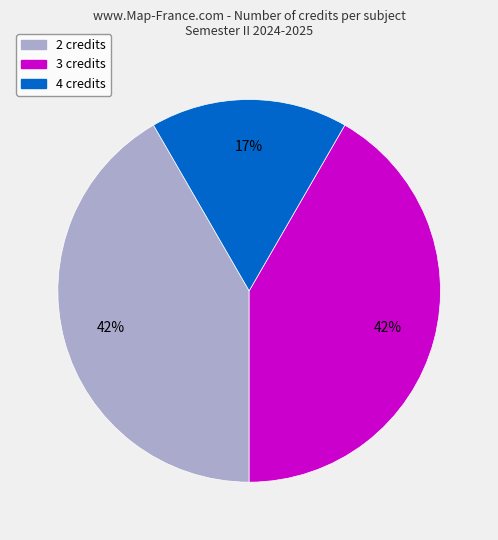

To the nearest percent, what is the average slice percentage?

33%